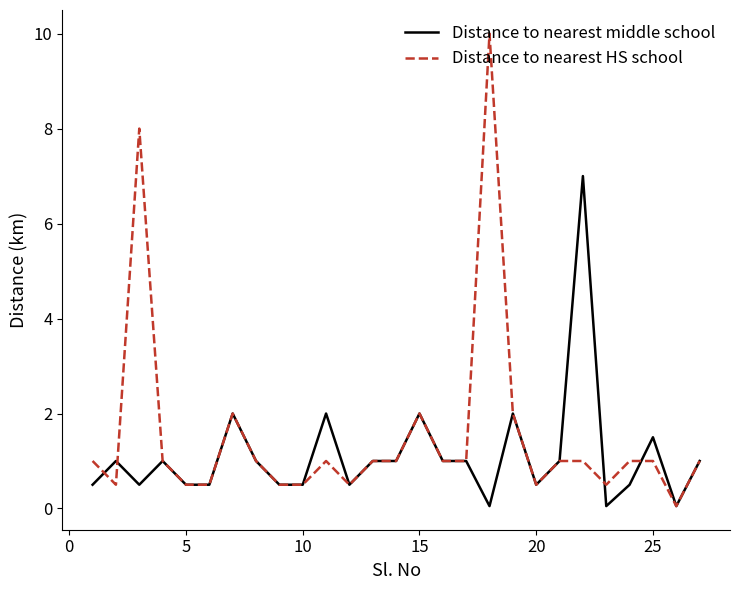

Which series has the largest range (max minus min)?

Distance to nearest HS school